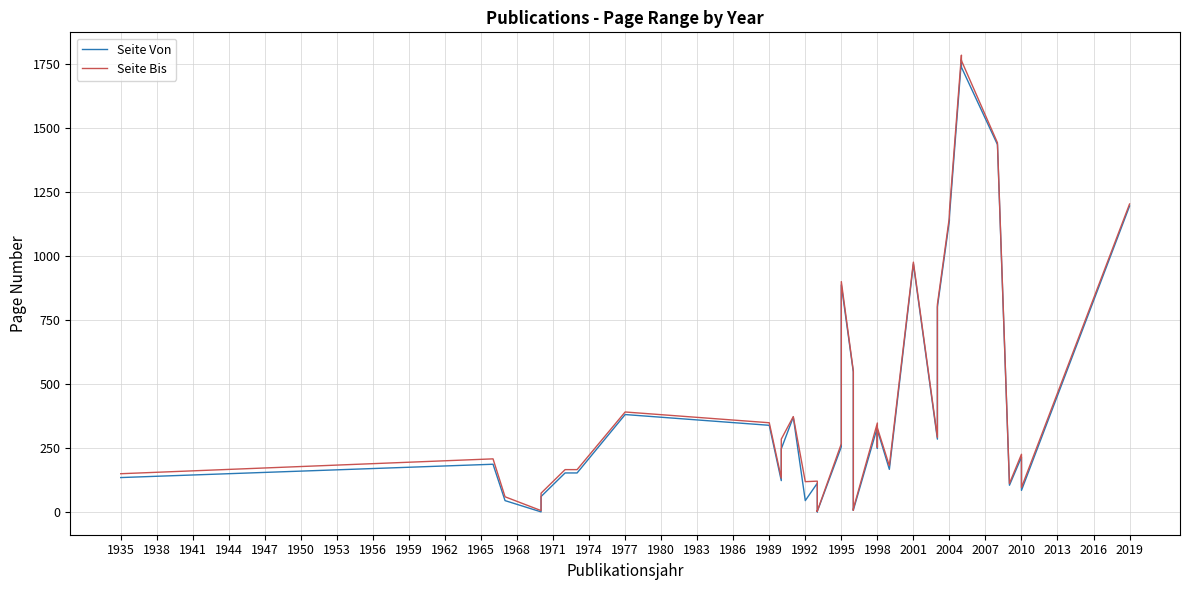

Rank the series at 1968 from lowest to highest value.

Seite Von, Seite Bis